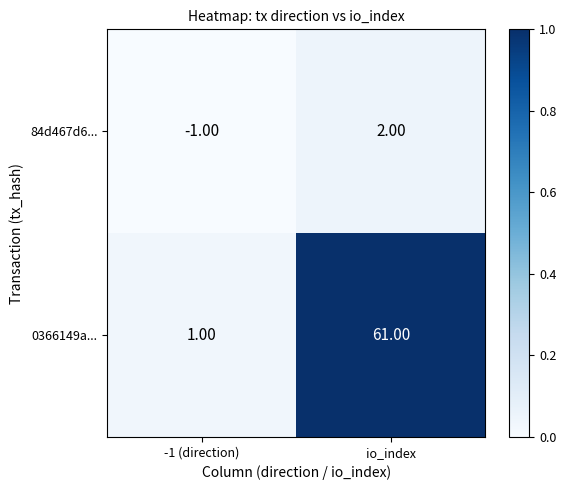

What is the difference between the 84d467d6... values at -1 (direction) and io_index?

3